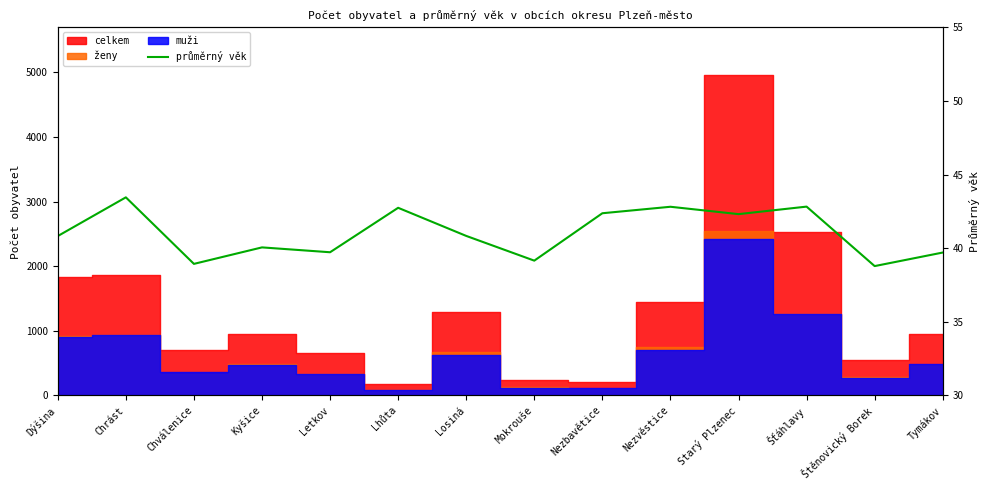

What is the change in value from Letkov to Lhůta?

+3.0